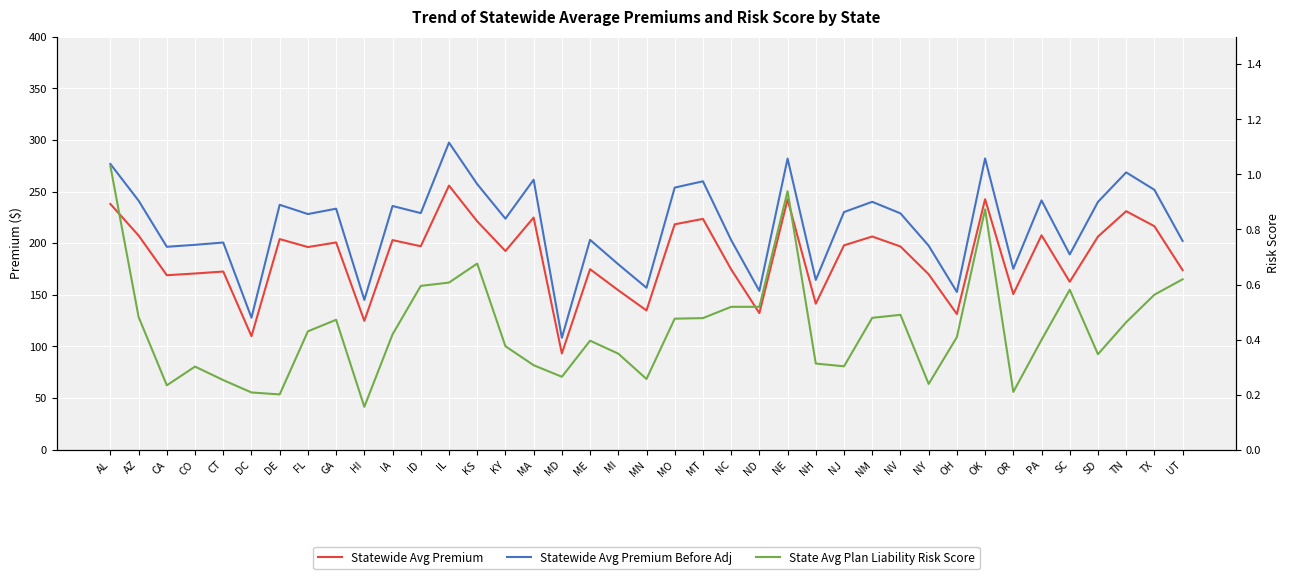

At CT, list the series in order from smallest to largest.

State Avg Plan Liability Risk Score, Statewide Avg Premium, Statewide Avg Premium Before Adj